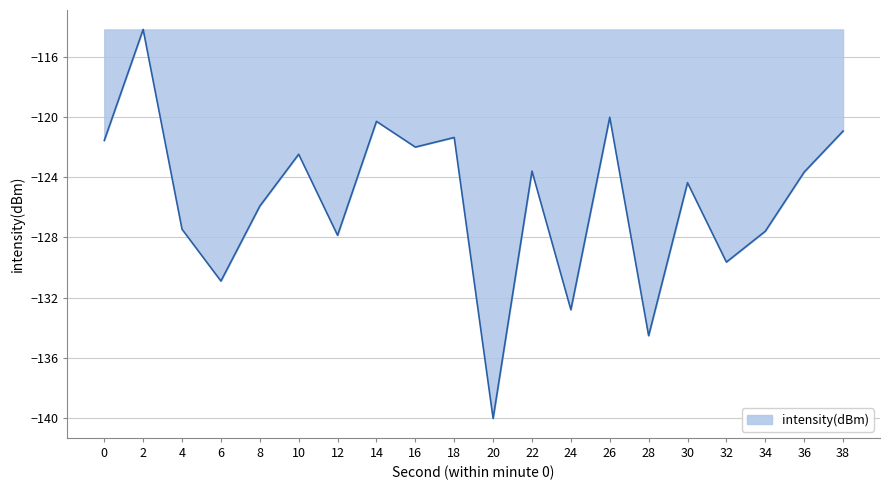

Which label corresponds to the largest value in the chart?

2